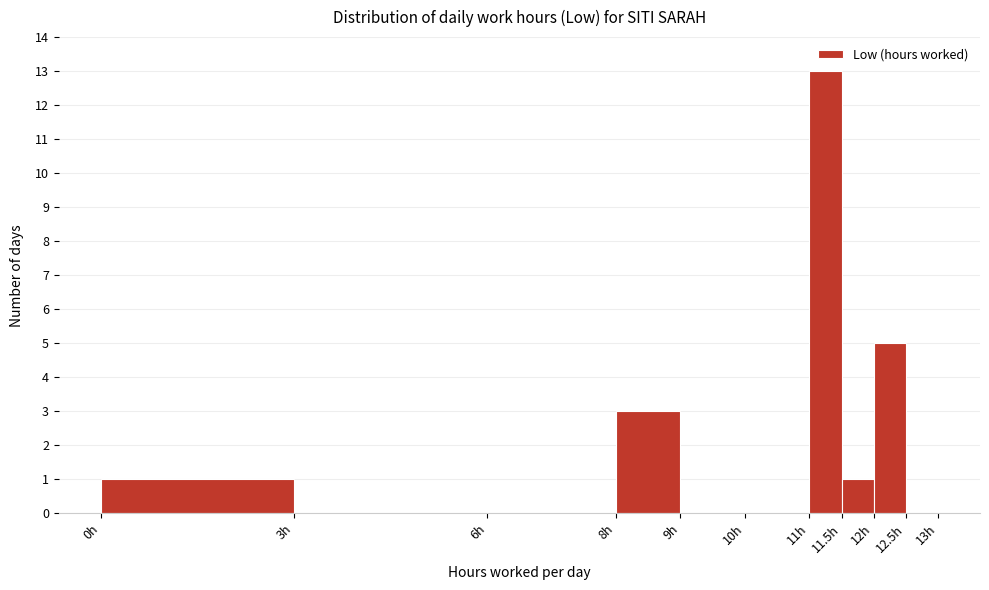

Which range on the x-axis has the tallest bar?

11.0 to 11.5